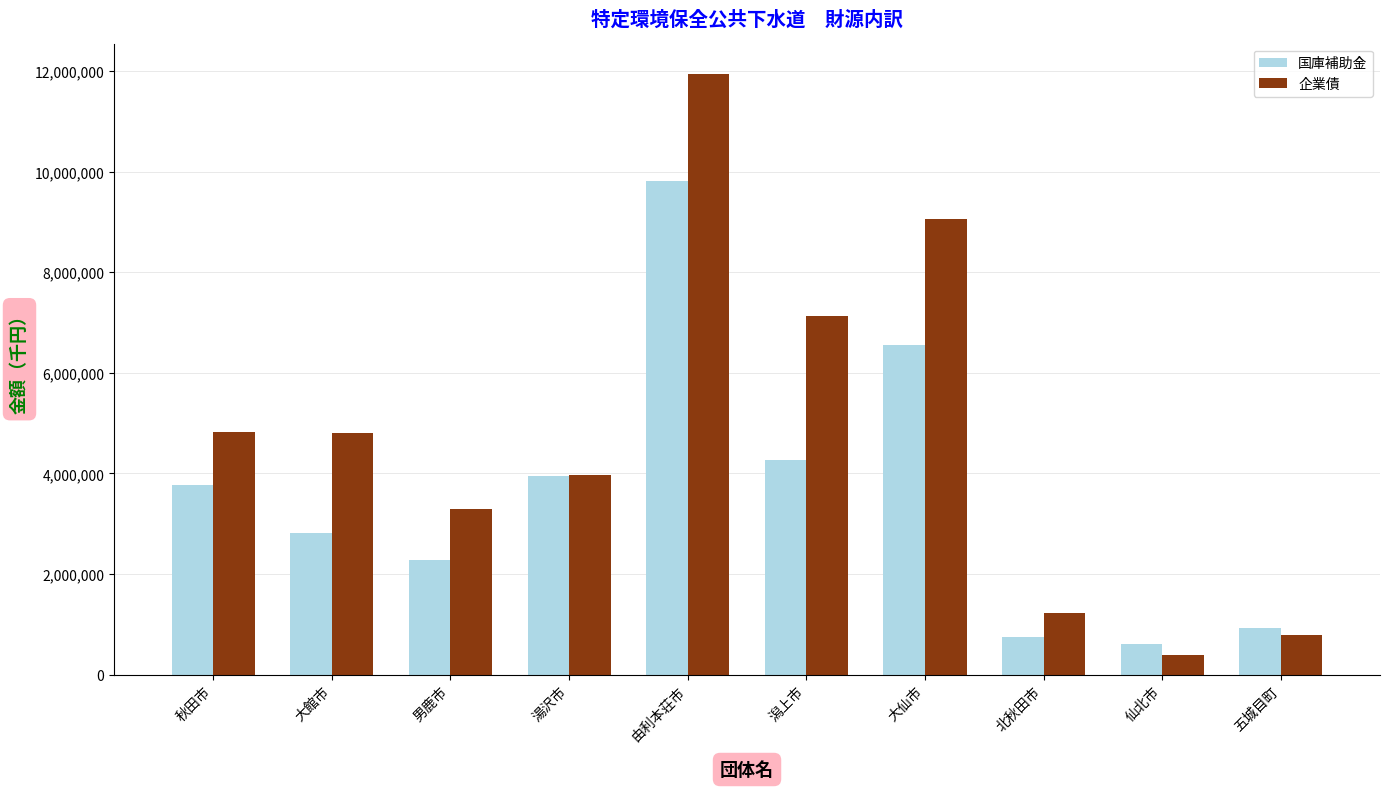

What position from the left is 大館市?

2